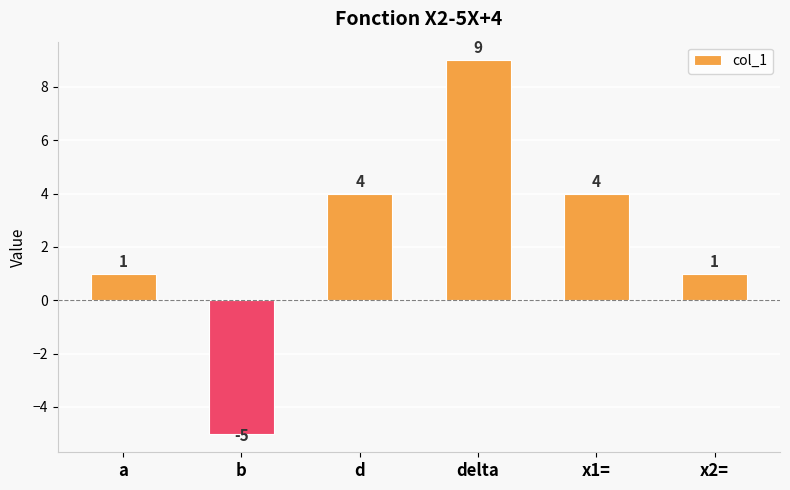

True or false: the data shows 4 at d.

True